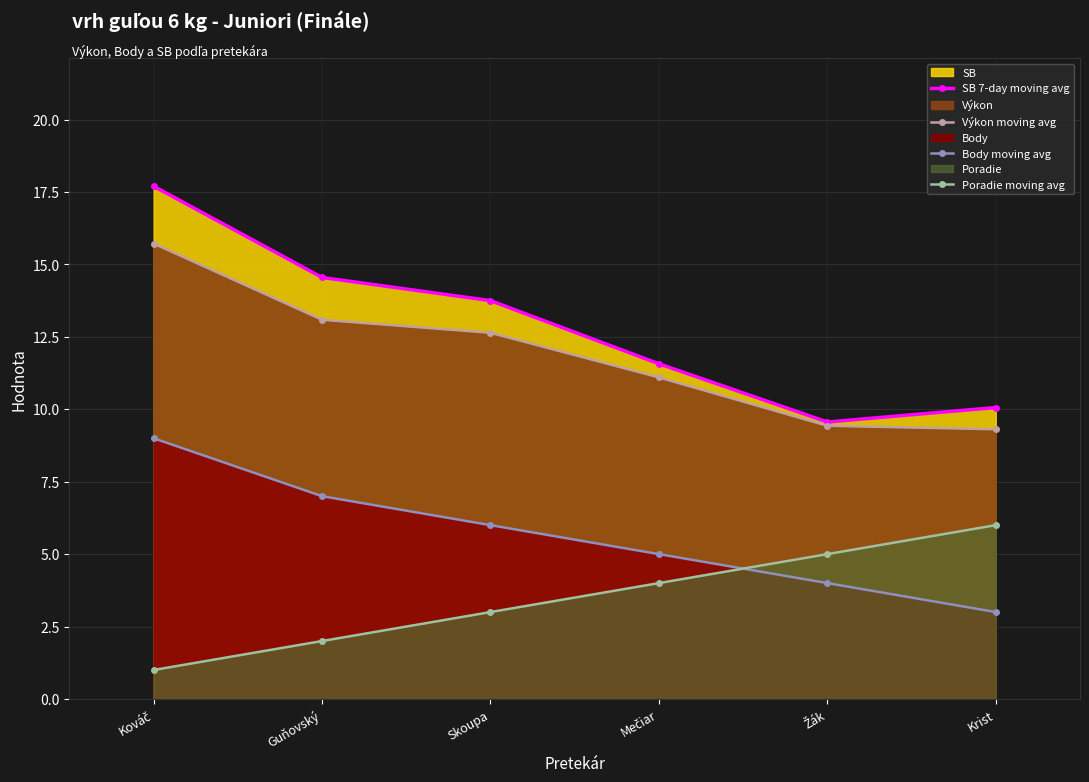

Reading left to right, transcribe all the data shown in this chart.

SB 7-day moving avg: 17.7	14.6	13.8	11.6	9.6	10.1
Výkon moving avg: 15.7	13.1	12.6	11.1	9.4	9.3
Body moving avg: 9.0	7.0	6.0	5.0	4.0	3.0
Poradie moving avg: 1.0	2.0	3.0	4.0	5.0	6.0